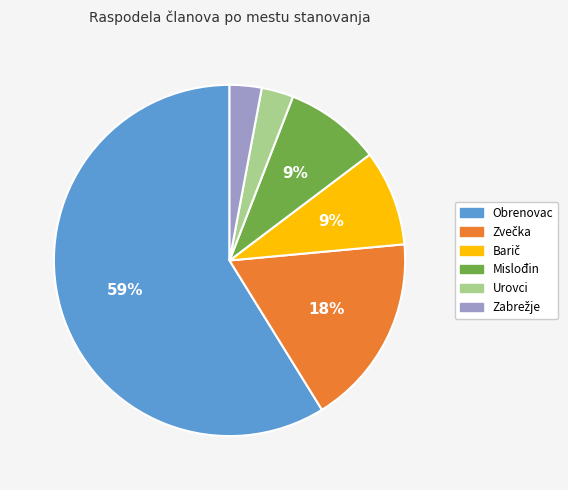

Which has a higher value, Obrenovac or Mislođin?

Obrenovac